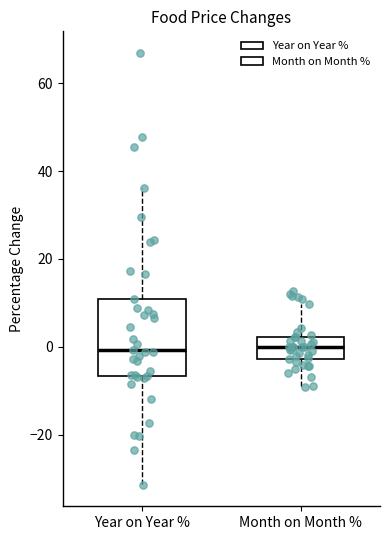

Comparing the boxes themselves (not the whiskers), which one is the tallest?

Year on Year %